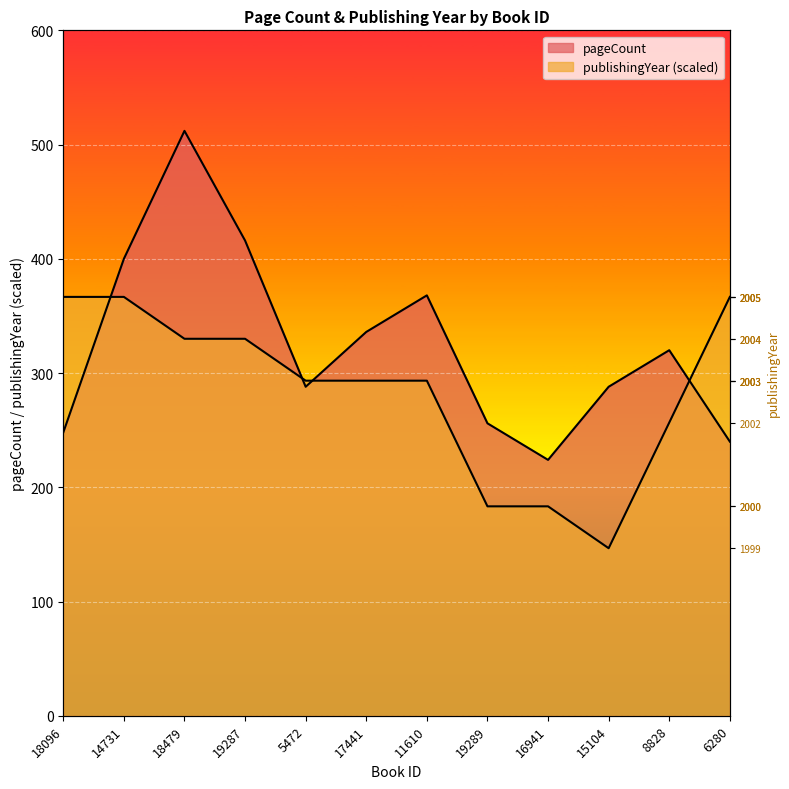

What is the smallest value displayed?

146.7